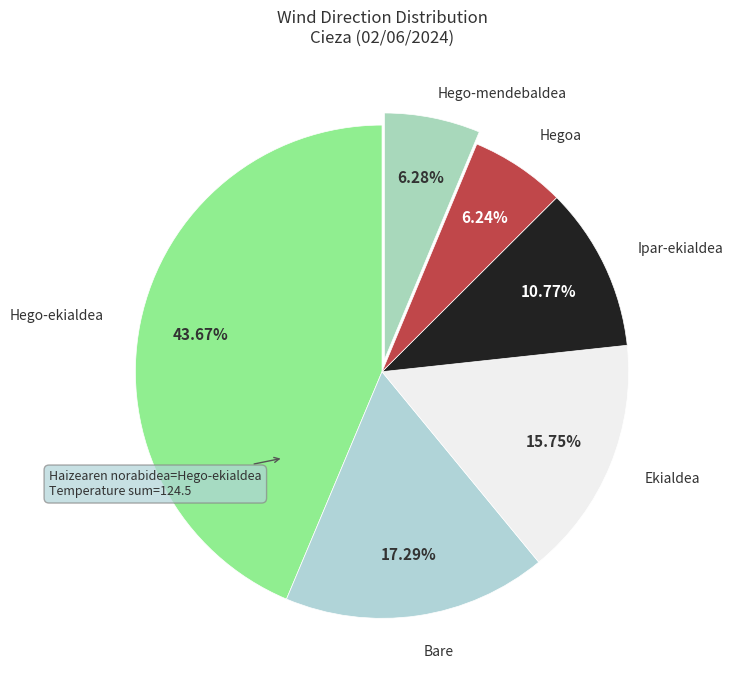

Which slice is the smallest?

Hegoa